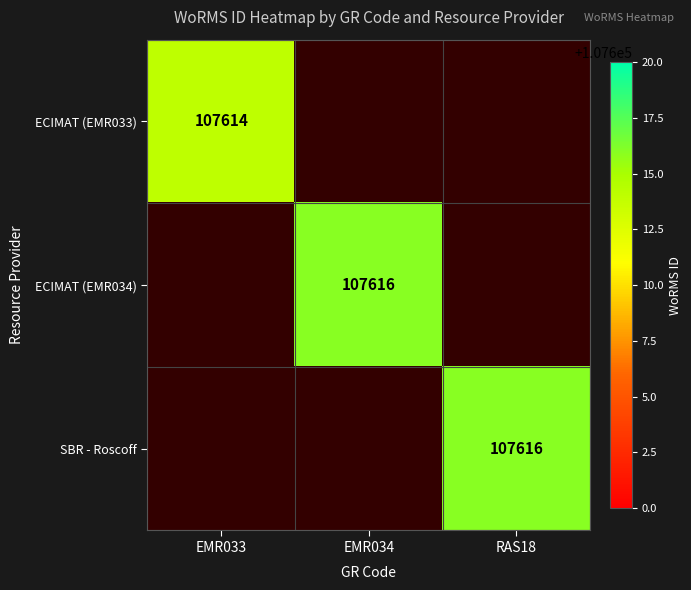

The value of SBR - Roscoff at RAS18 is 107616. True or false?

True